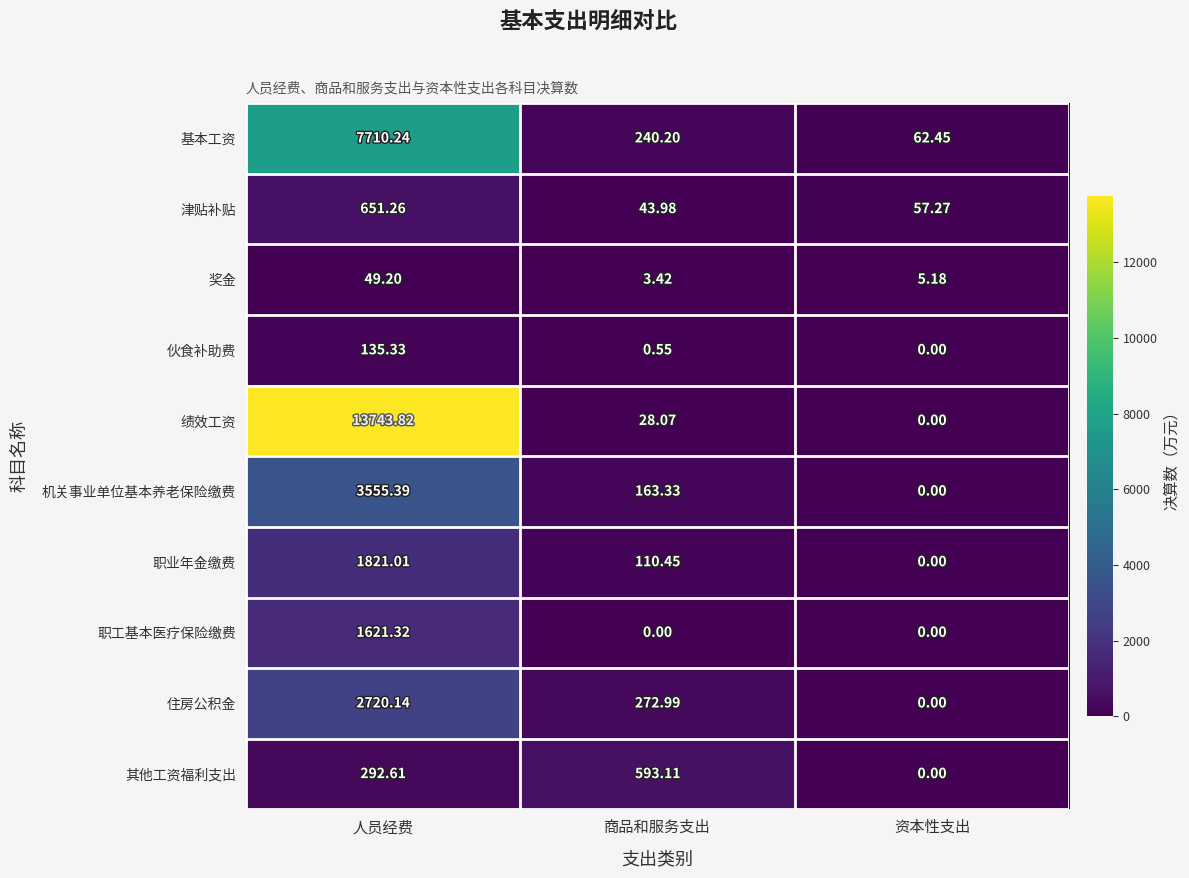

Which series has the largest total across all categories?

绩效工资